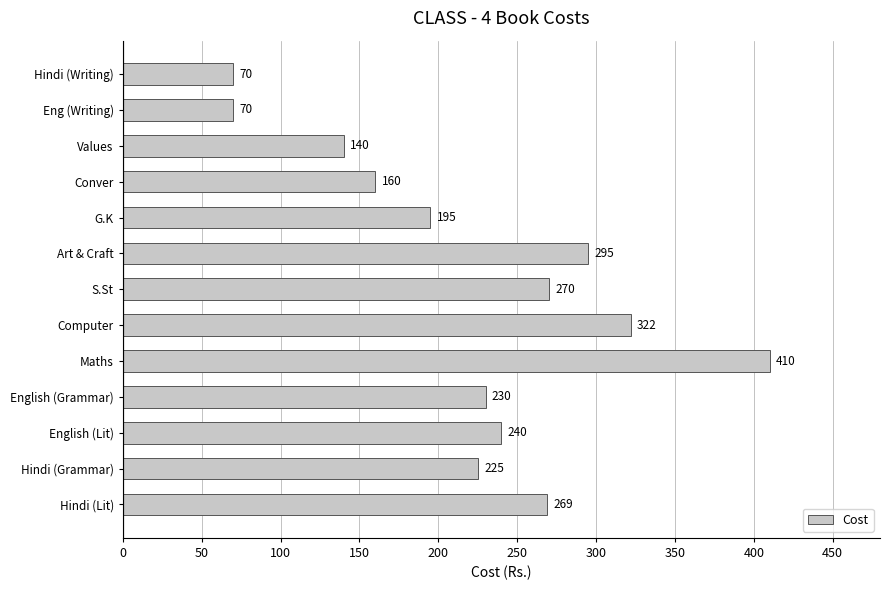

Approximately how many times larger is the value at Conver compared to Art & Craft?

0.5